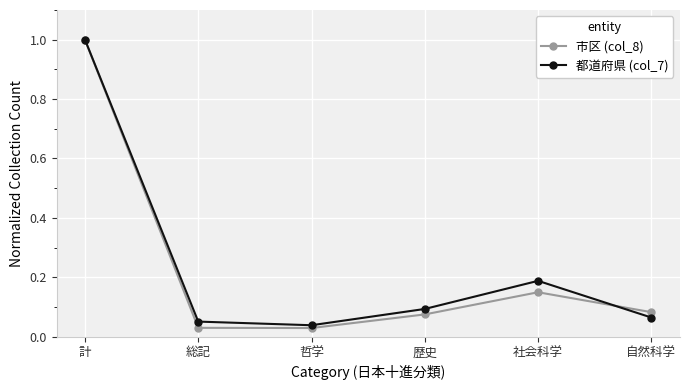

What is the sum of all 都道府県 (col_7) values?

1.4